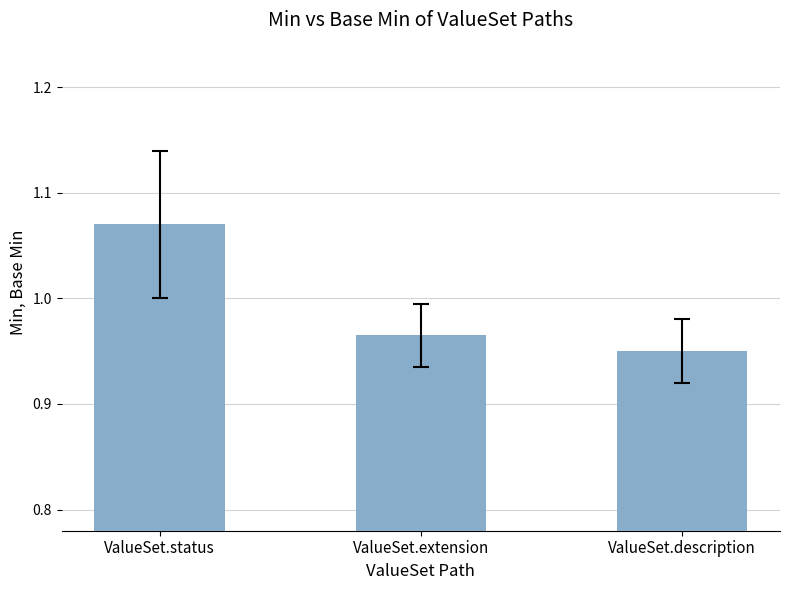

At which label is the value closest to 1?

ValueSet.extension